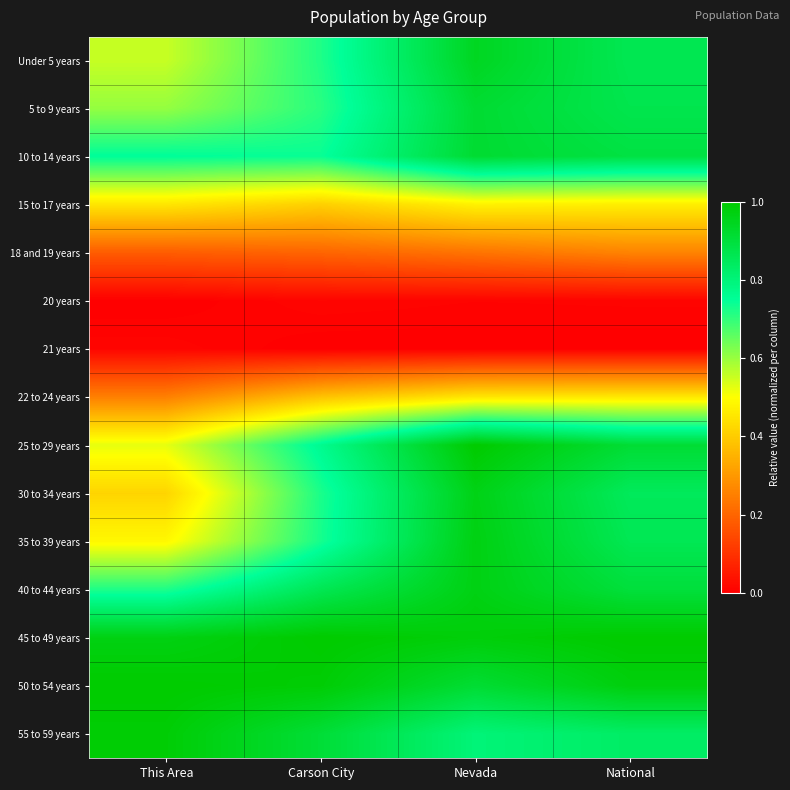

Which label corresponds to the largest value in the chart?

Nevada